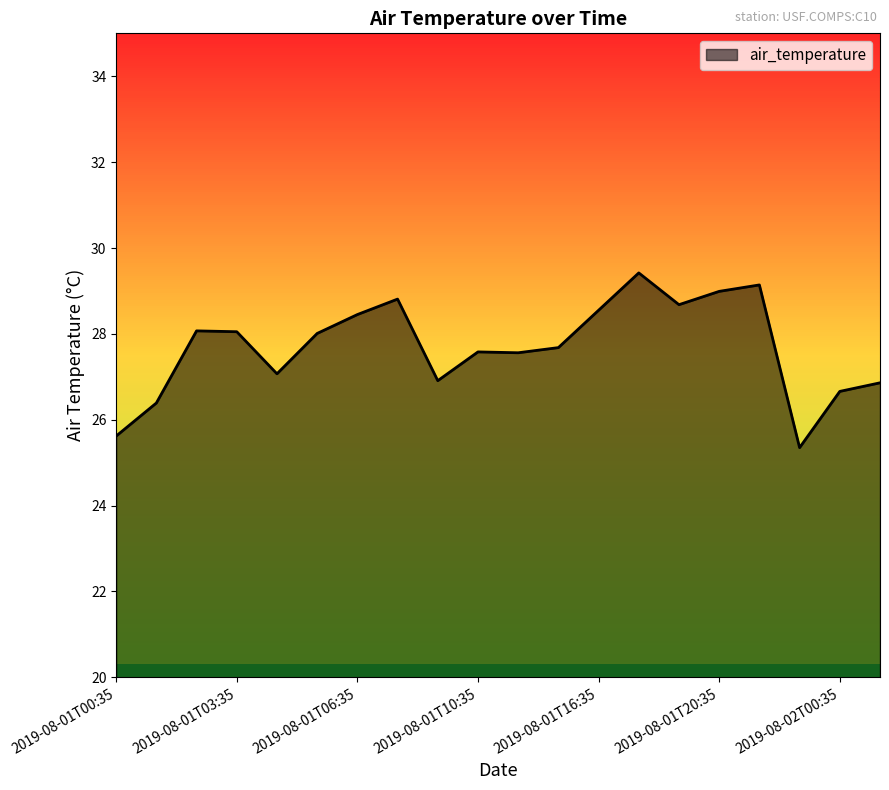

What is the difference between the maximum and minimum values?

4.1